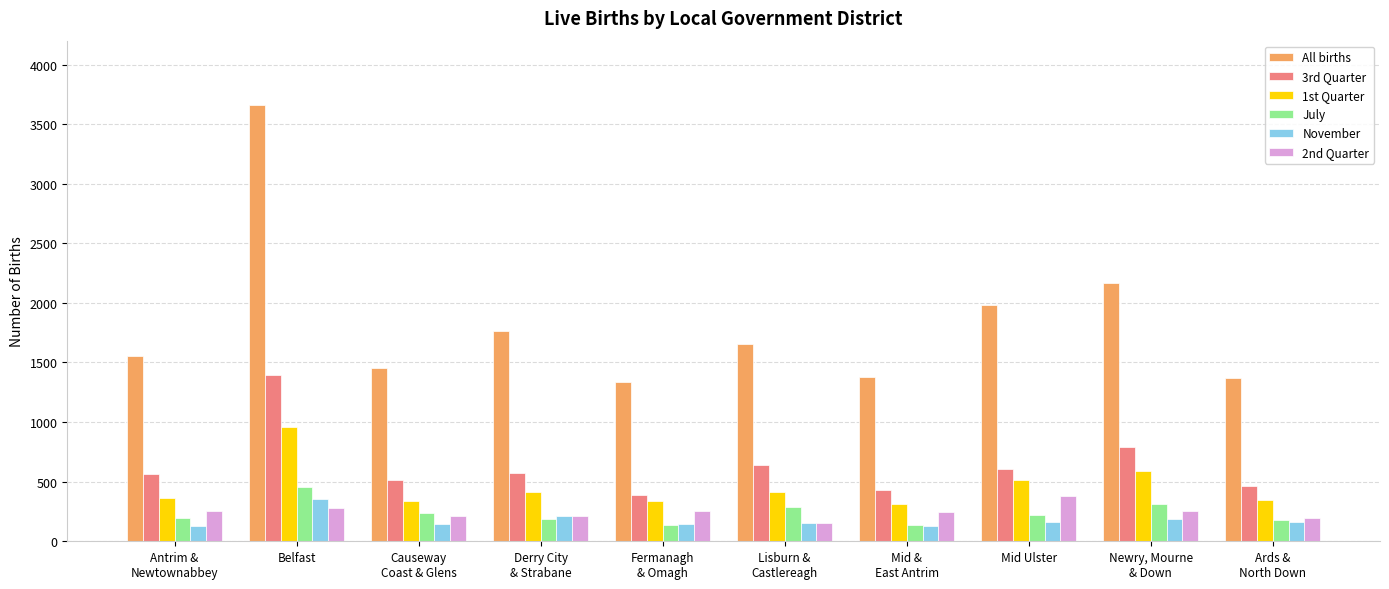

What is the average value of the 1st Quarter series?

459